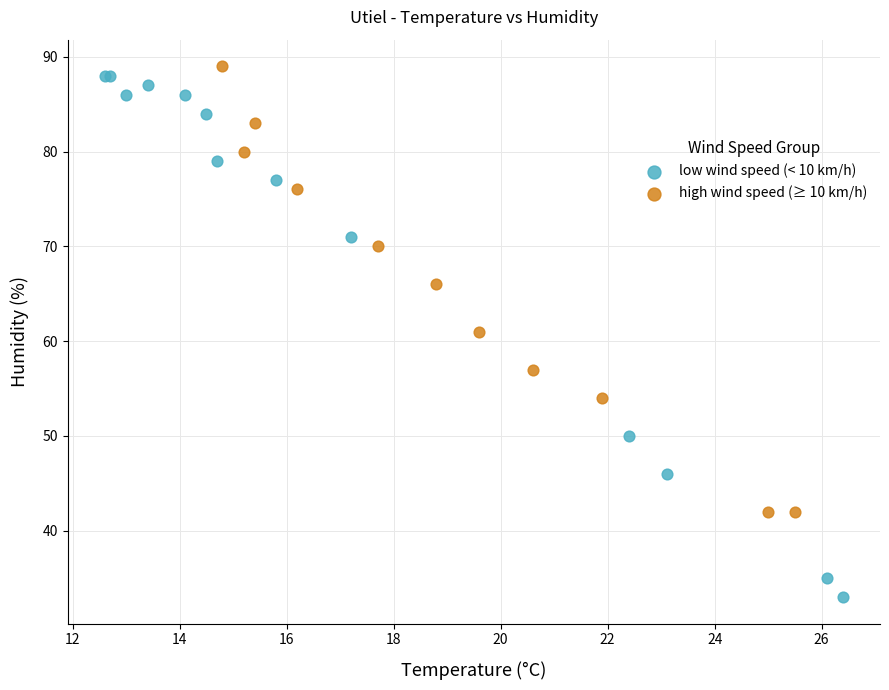

Which series contains the lowest Y value?

low wind speed (< 10 km/h)